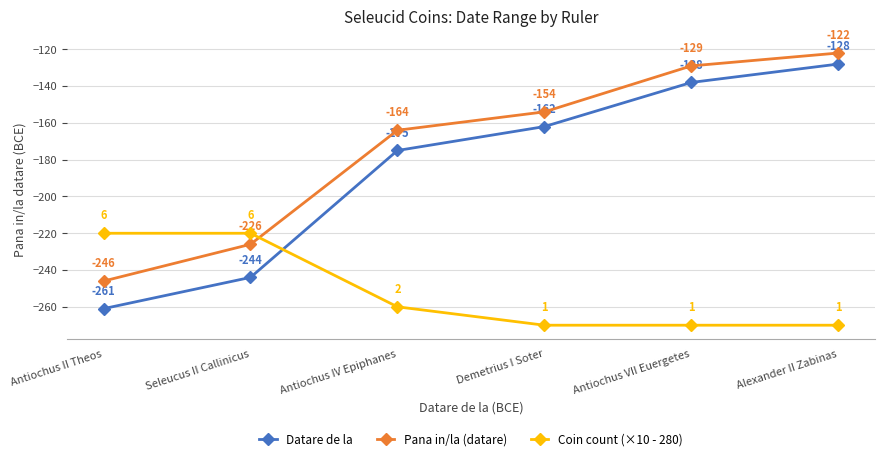

True or false: Coin count (×10 - 280) and Datare de la cross at least once.

True